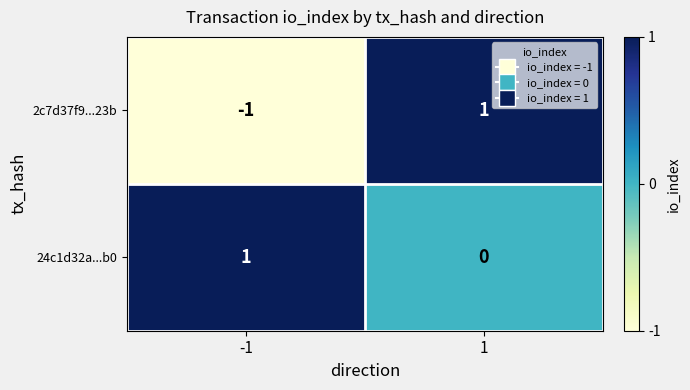

At -1, list the series in order from largest to smallest.

24c1d32a...b0, 2c7d37f9...23b